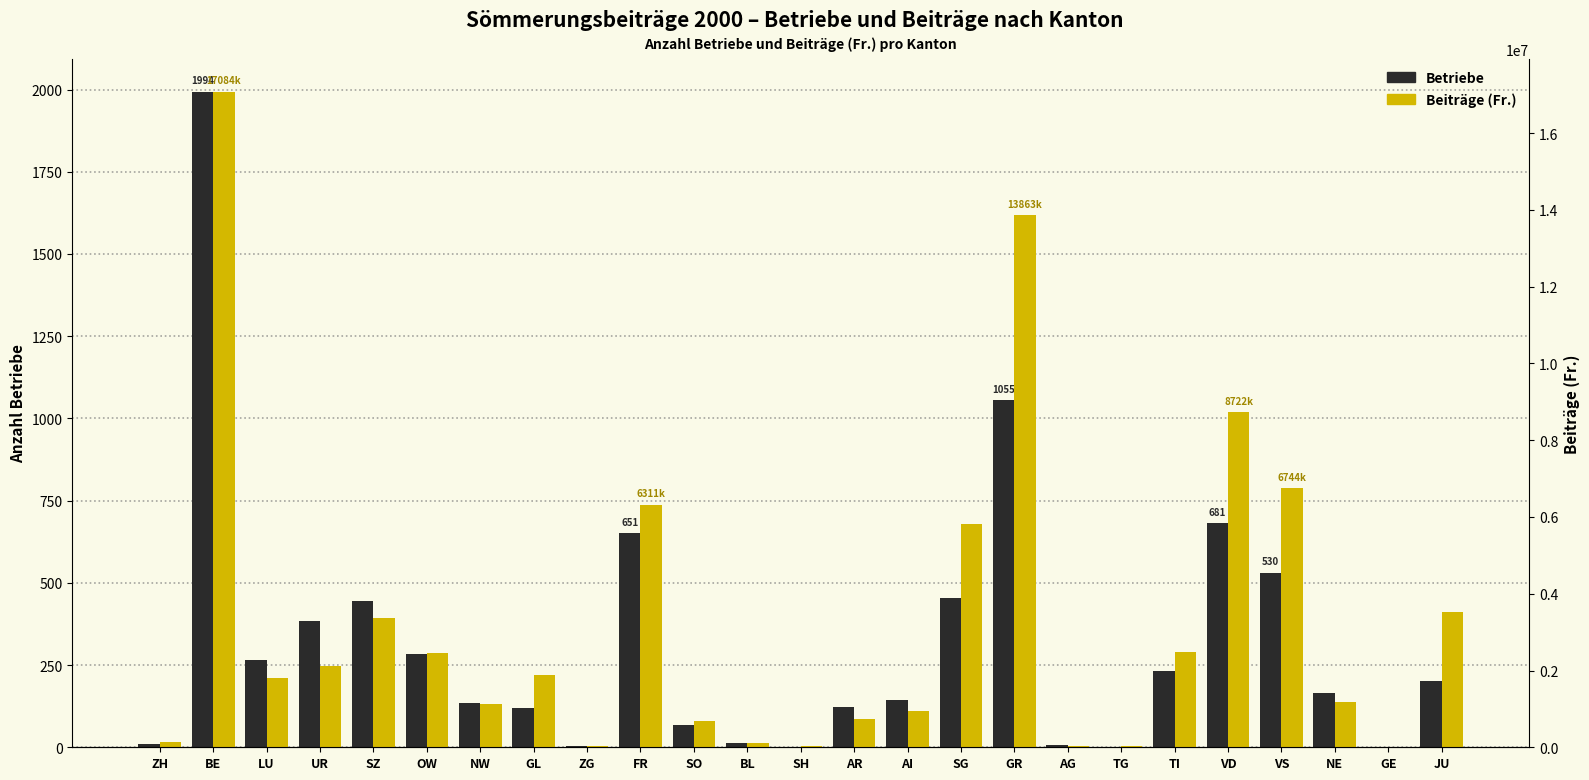

True or false: Betriebe has a value of 1548 at GR.

False